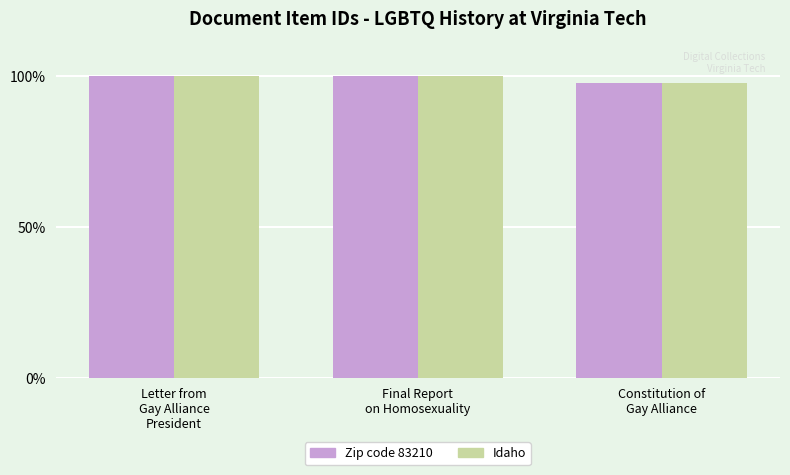

True or false: Idaho has a value of 97.5 at Constitution of
Gay Alliance.

True